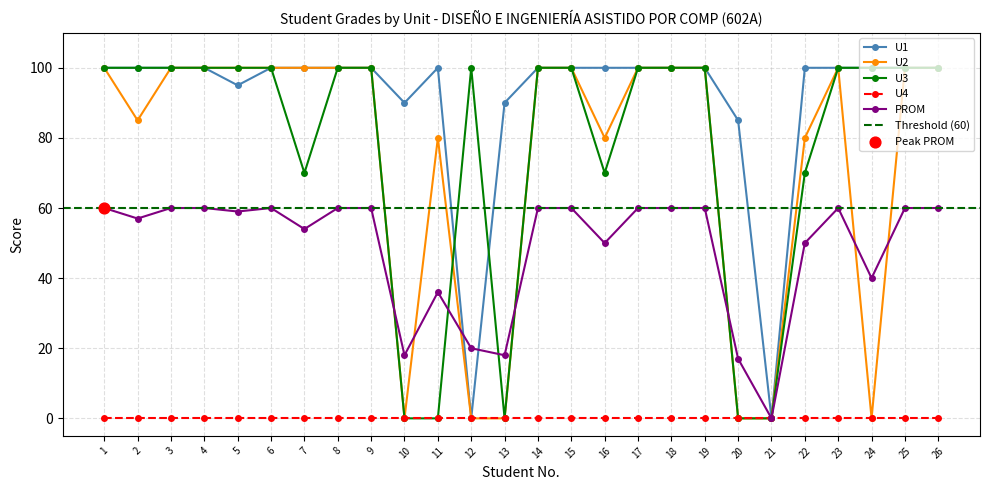

At how many categories does at least one series exceed 68?

25